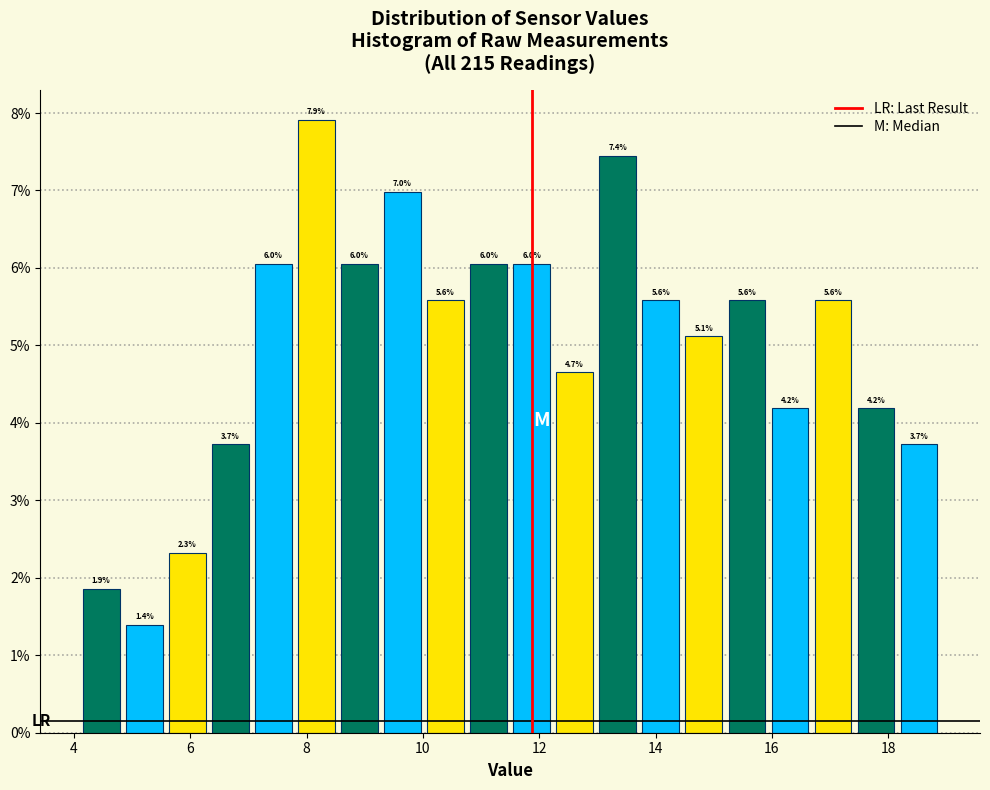

Around what value on the x-axis is the tallest bar? Give the approximate position of its centre, as read against the axis.

8.2